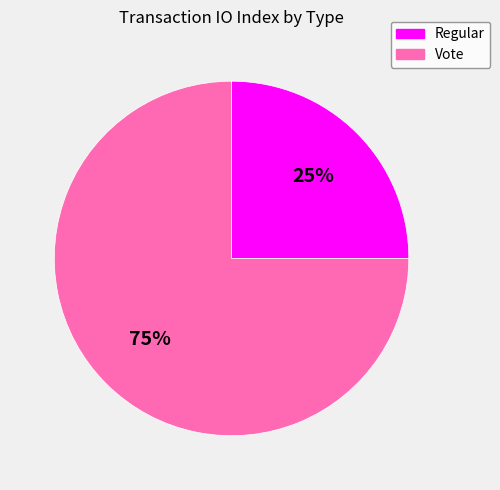

How many slices are in this pie chart?

2